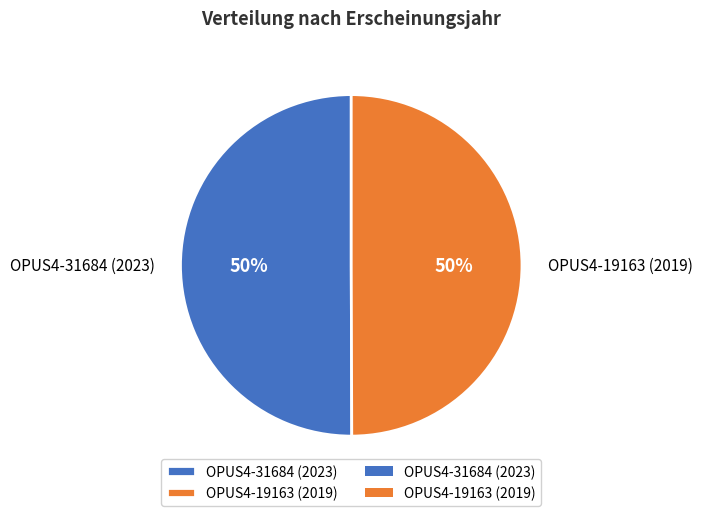

Approximately how many times larger is the value at OPUS4-31684 (2023) compared to OPUS4-19163 (2019)?

1.0